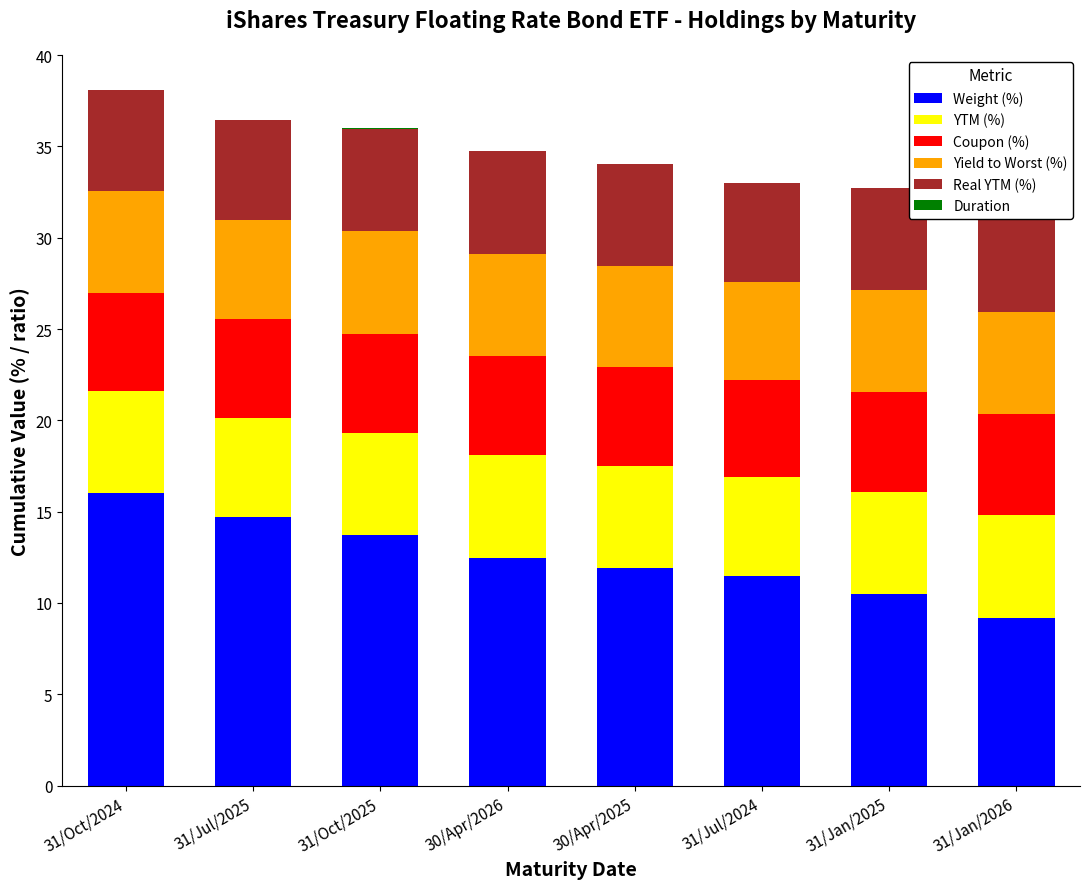

What is the total value across all series at 31/Oct/2024?

38.1